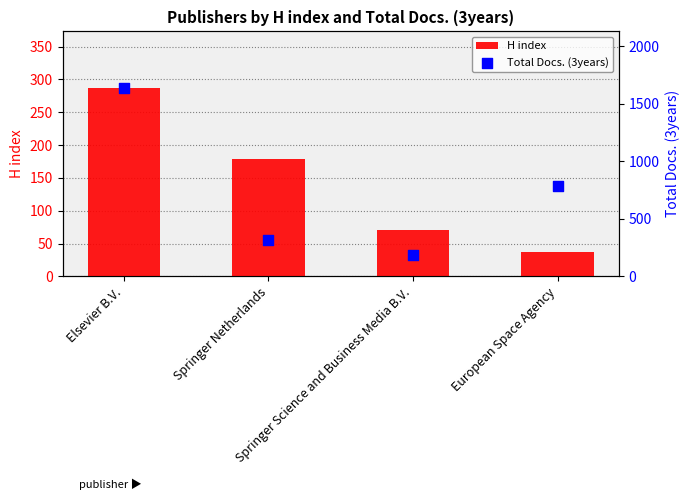

Which series has the largest total across all categories?

Total Docs. (3years)